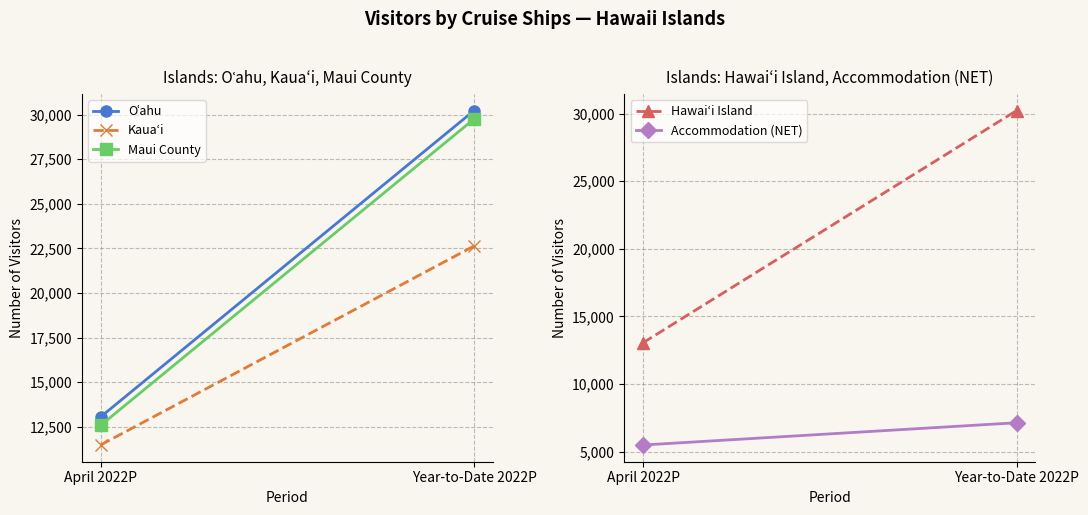

Reading left to right, extract all data points from this chart.

Oʿahu: April 2022P=13051.1	Year-to-Date 2022P=30226.9
Kauaʻi: April 2022P=11478.8	Year-to-Date 2022P=22633.9
Maui County: April 2022P=12577.8	Year-to-Date 2022P=29753.6
Hawaiʻi Island: April 2022P=13051.1	Year-to-Date 2022P=30226.9
Accommodation (NET): April 2022P=5483.6	Year-to-Date 2022P=7130.2